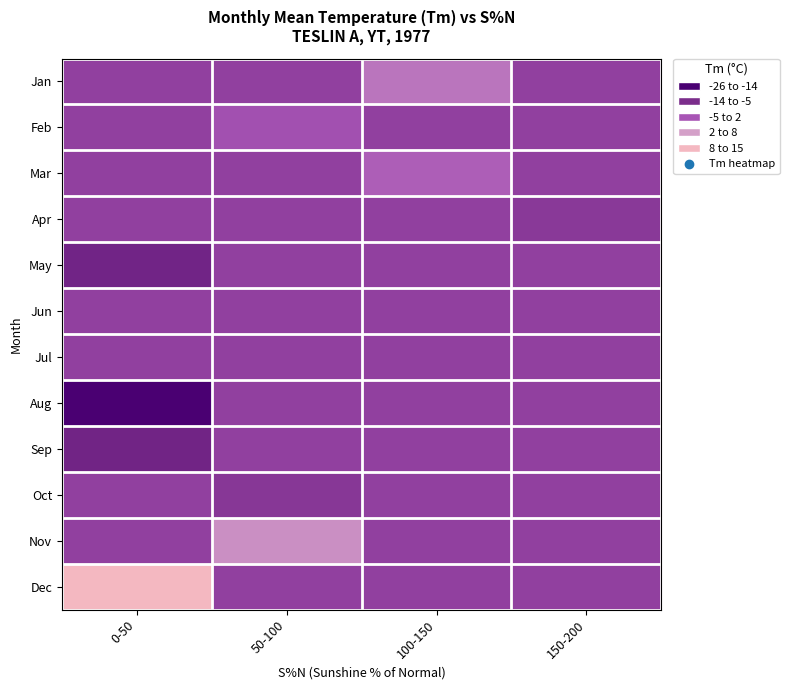

How many series are shown in this chart?

12